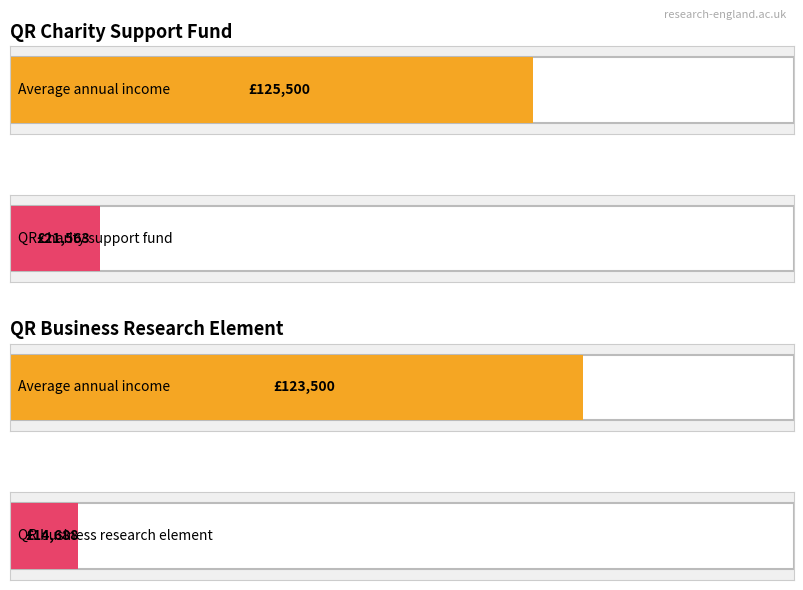

How many values in the Charity research income series are below 135000?

2